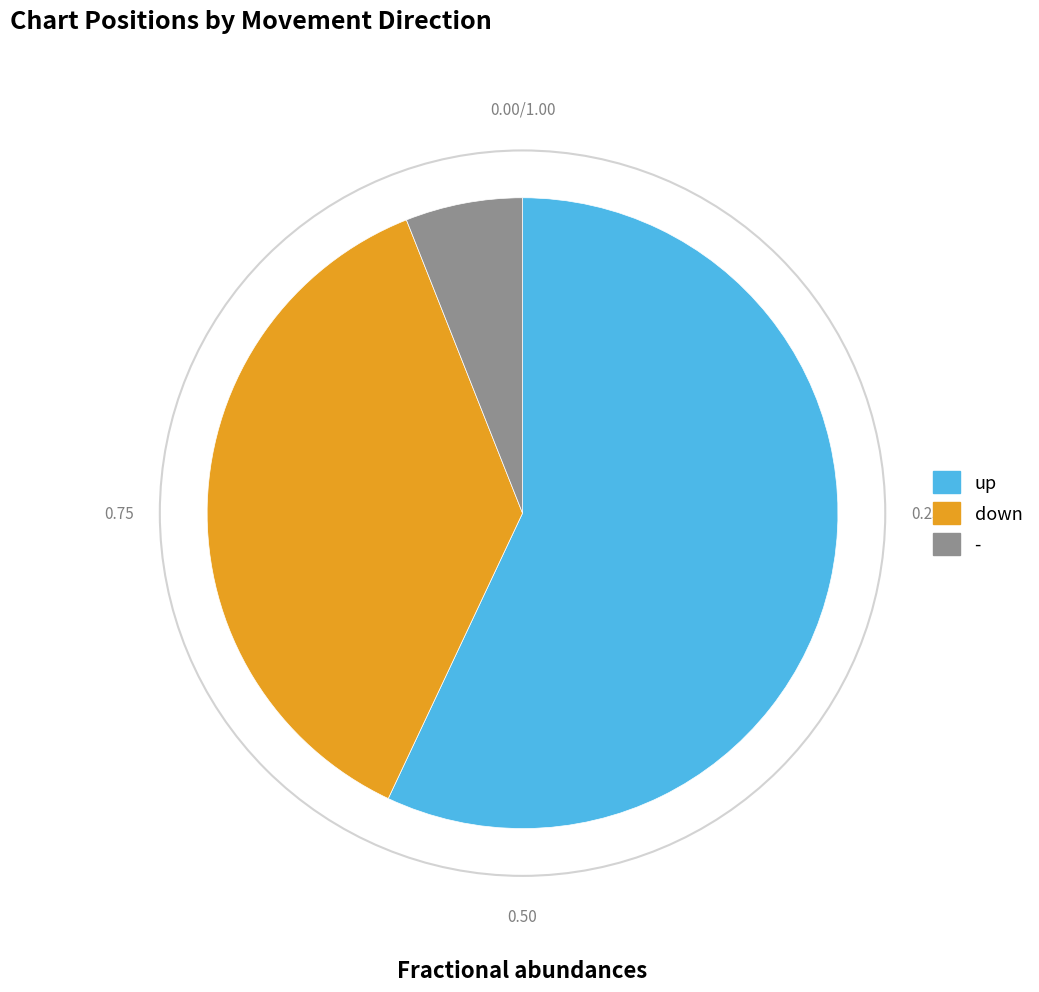

The - slice represents 6% of the pie. True or false?

True